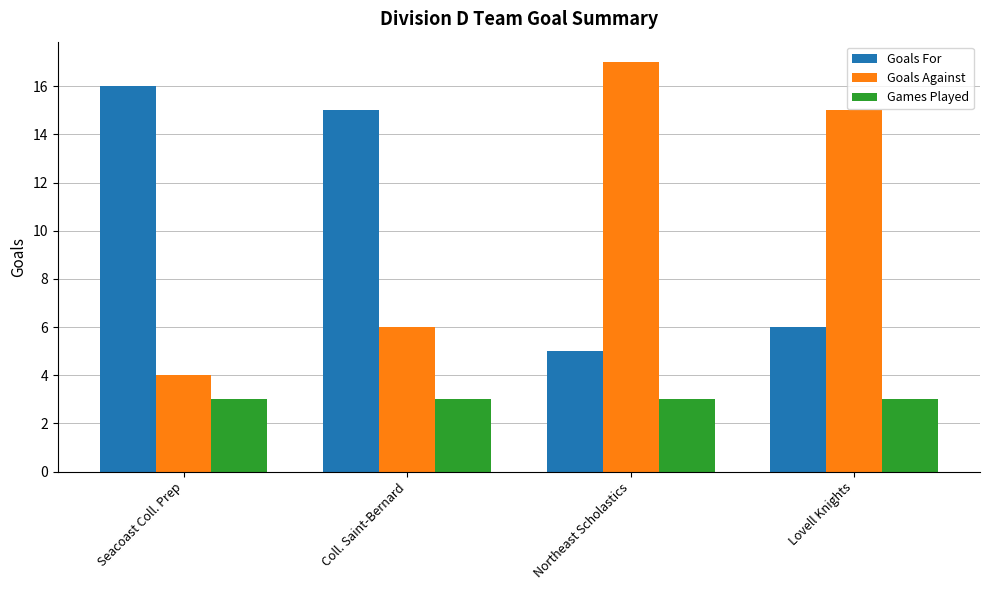

Does the chart contain stacked bars?

No